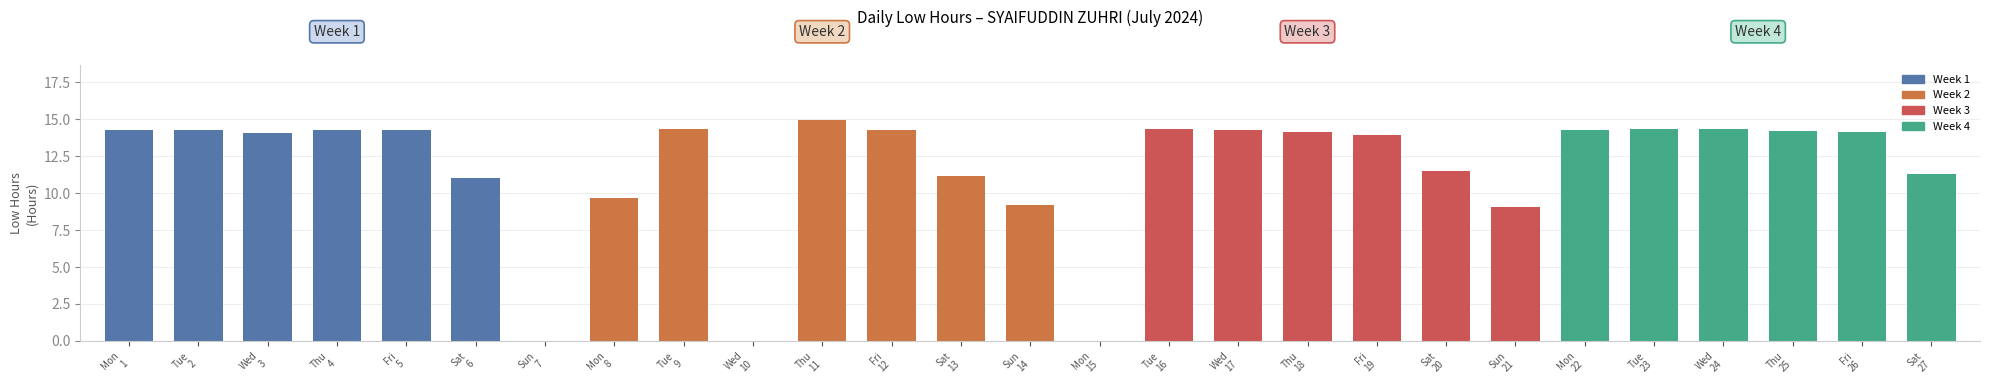

Count the number of data series in this chart.

1